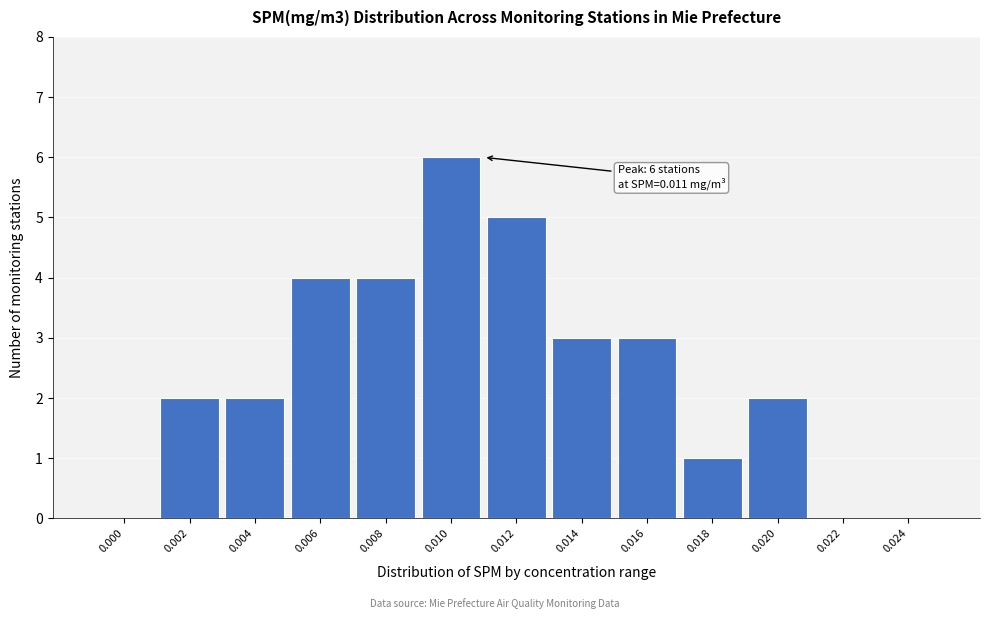

Reading left to right, transcribe all the data shown in this chart.

0.000=0	0.002=2	0.004=2	0.006=4	0.008=4	0.010=6	0.012=5	0.014=3	0.016=3	0.018=1	0.020=2	0.022=0	0.024=0